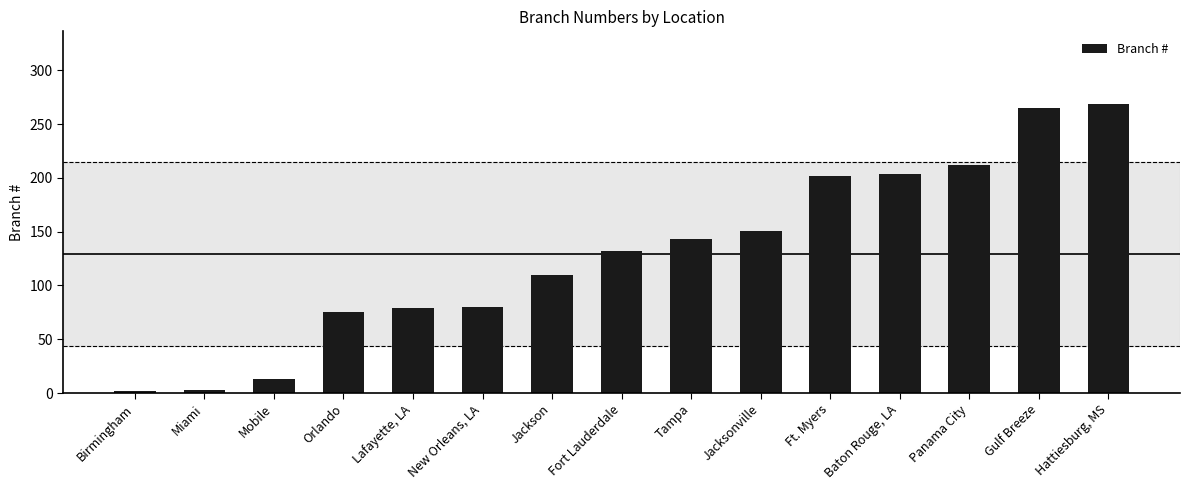

What is the sum of the values at Baton Rouge, LA and Jacksonville?

355